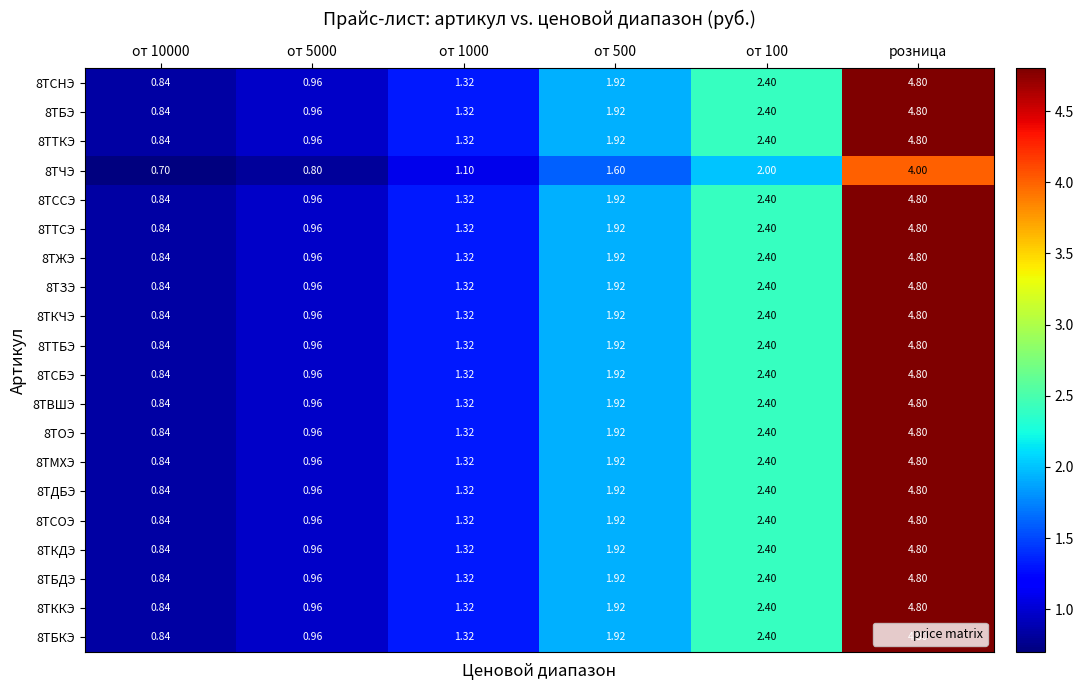

At which category does the chart reach its peak across all series?

розница